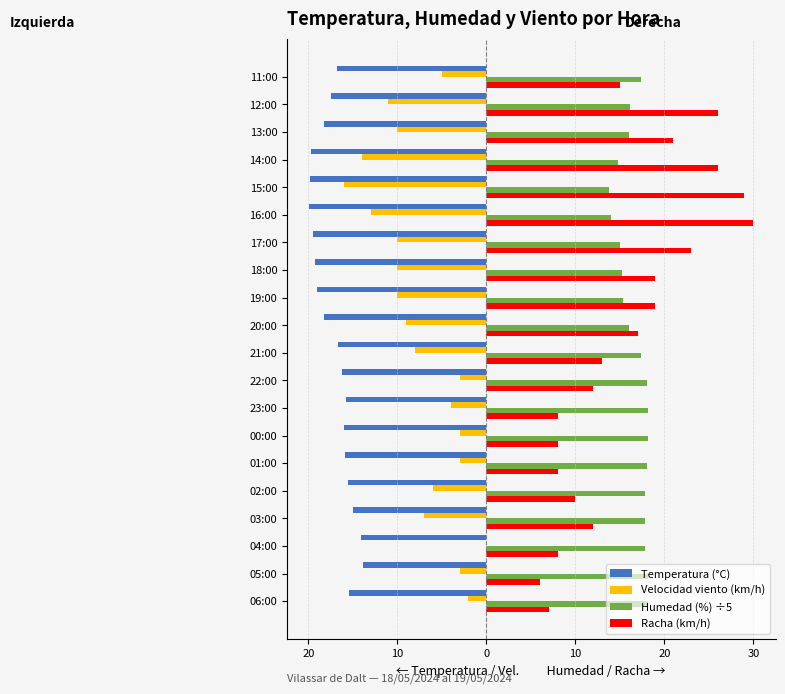

What are all the series names shown in the legend?

Temperatura (°C), Velocidad viento (km/h), Humedad (%) ÷5, Racha (km/h)